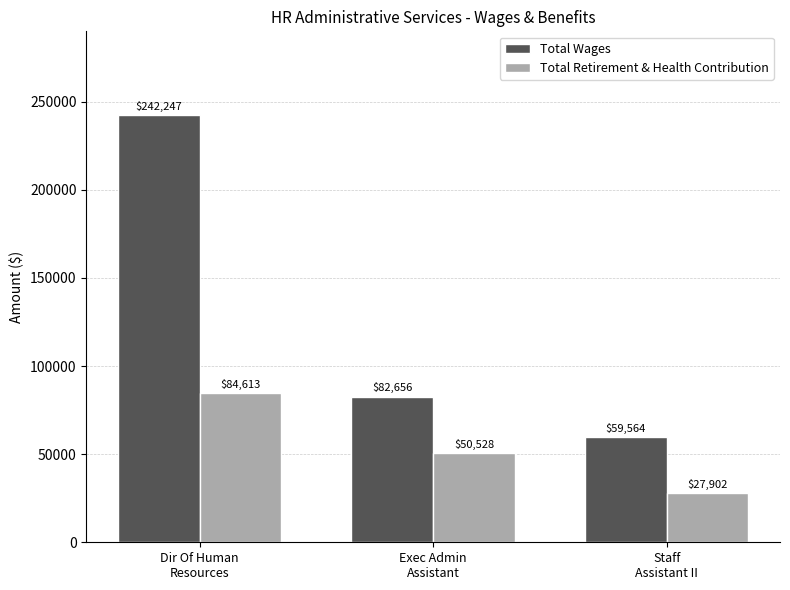

True or false: Total Retirement & Health Contribution has a value of 27902 at Staff
Assistant II.

True